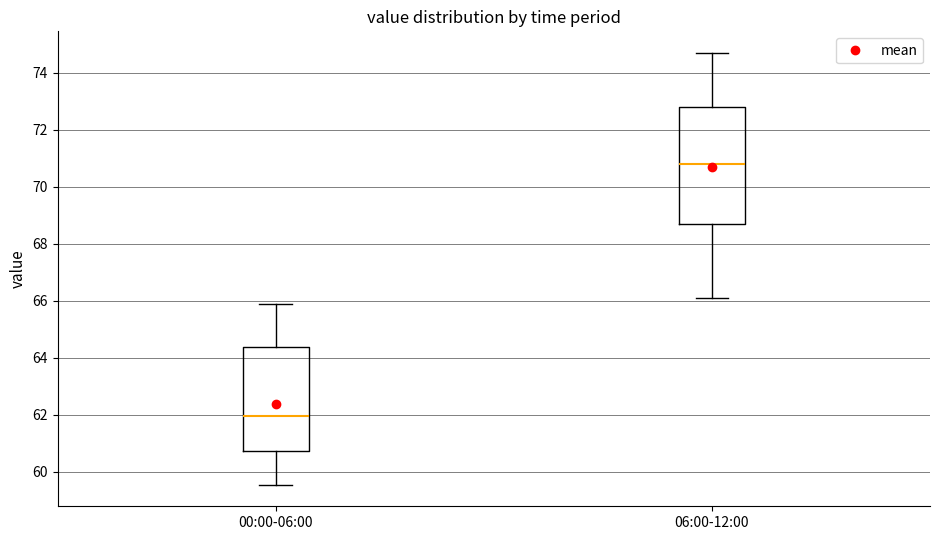

Which box has the highest median line?

06:00-12:00